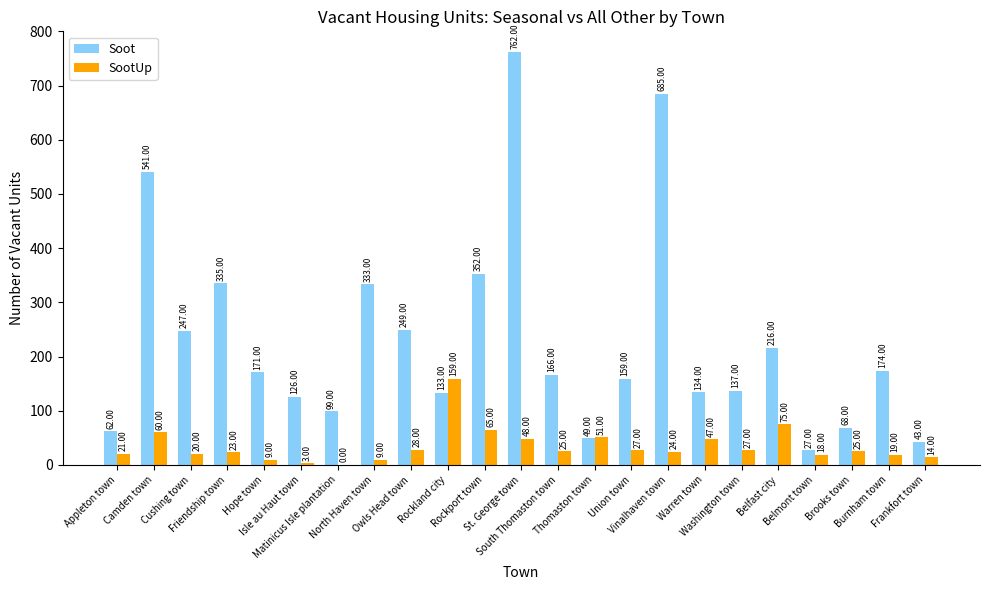

Which series has the widest spread of values?

Soot